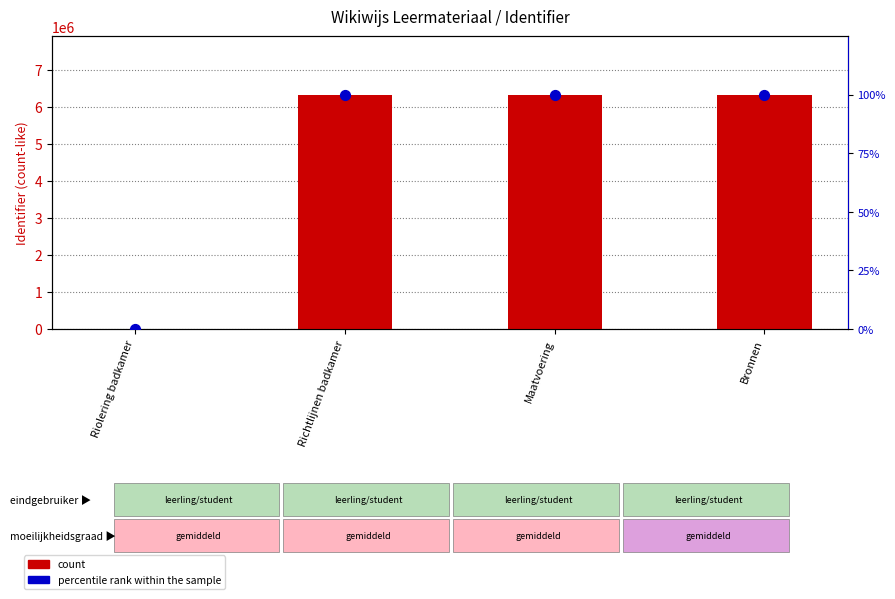

Which series has the largest total across all categories?

count